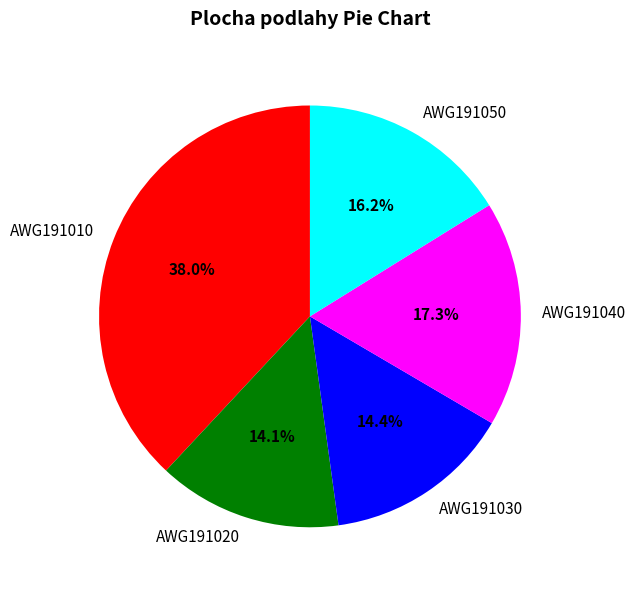

Is there any slice that represents more than half of the pie?

No